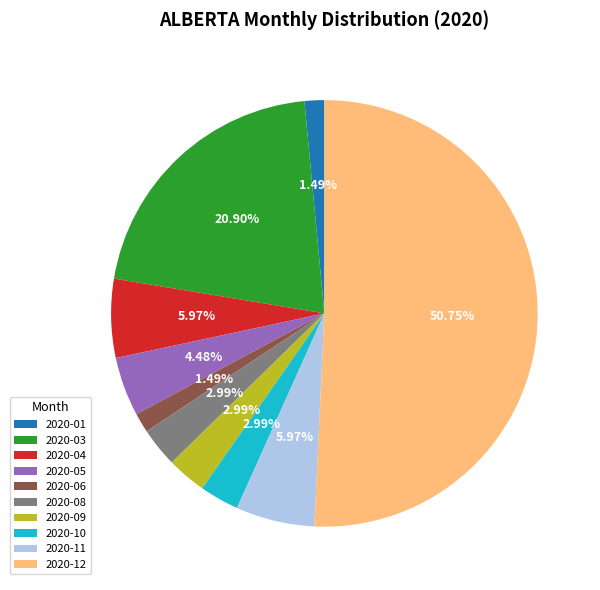

What is the largest slice in the pie chart?

2020-12